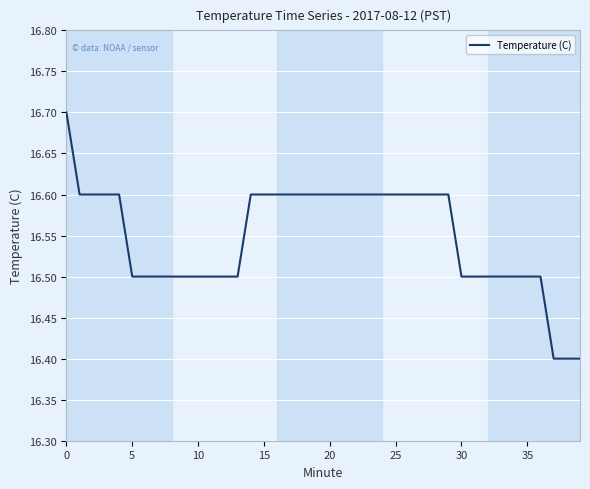

What is the difference between the maximum and minimum values?

0.3